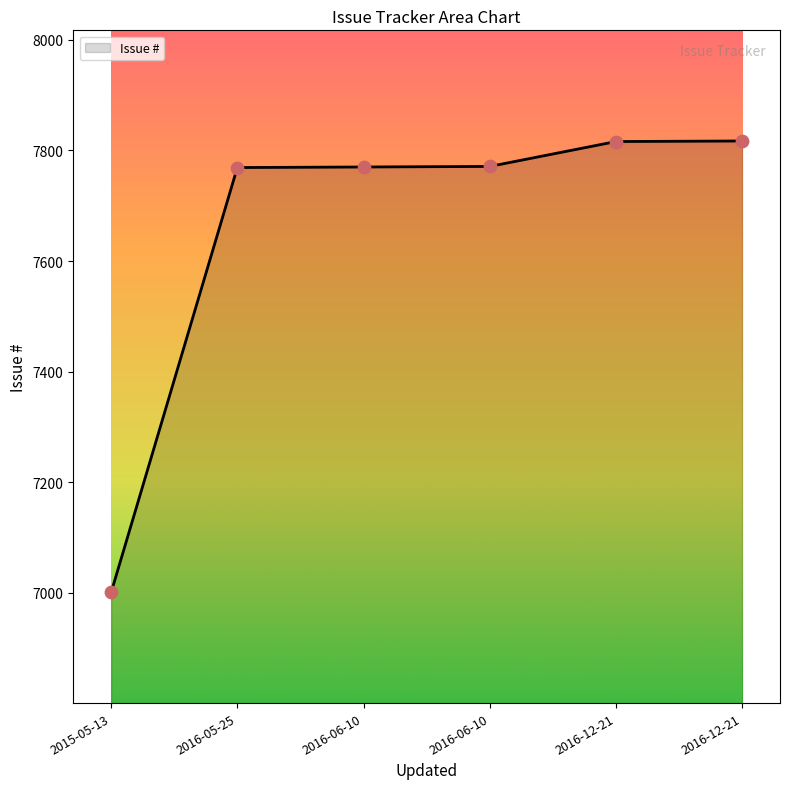

What is the ratio of the value at 2016-05-25 to the value at 2016-06-10?

1.0